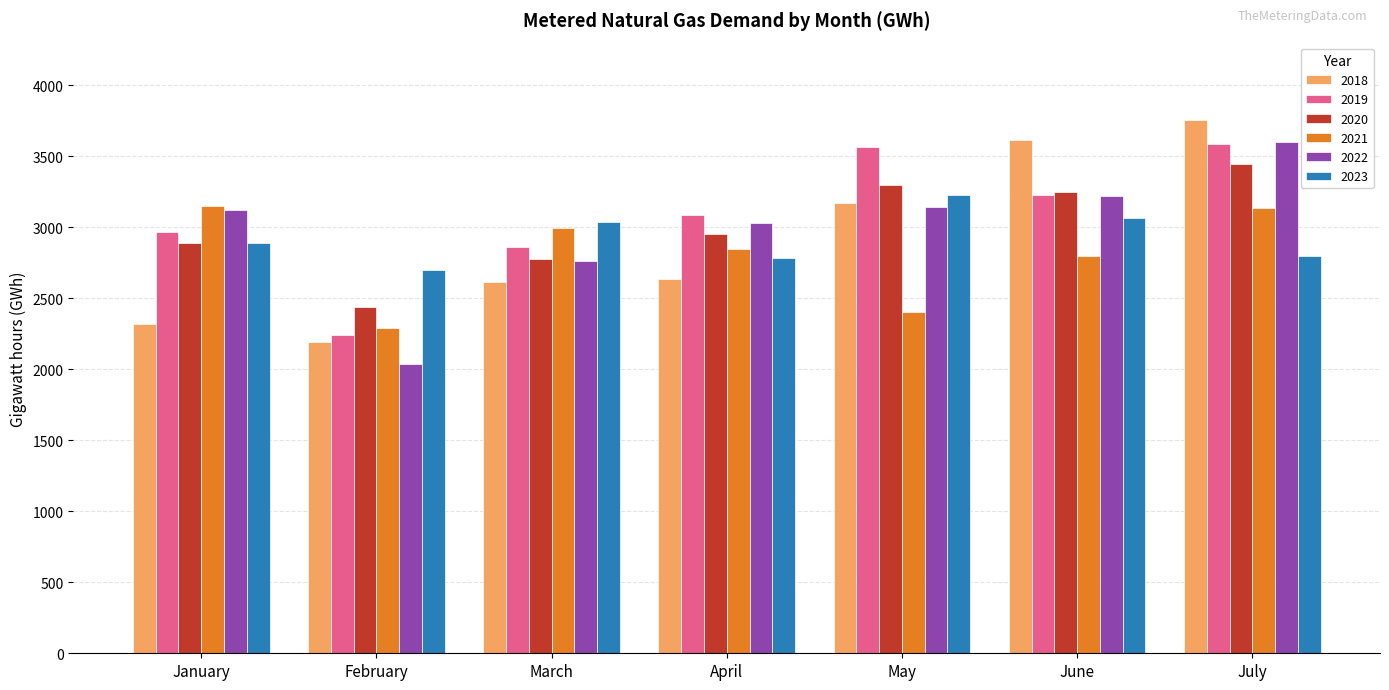

How many groups of bars are there?

7